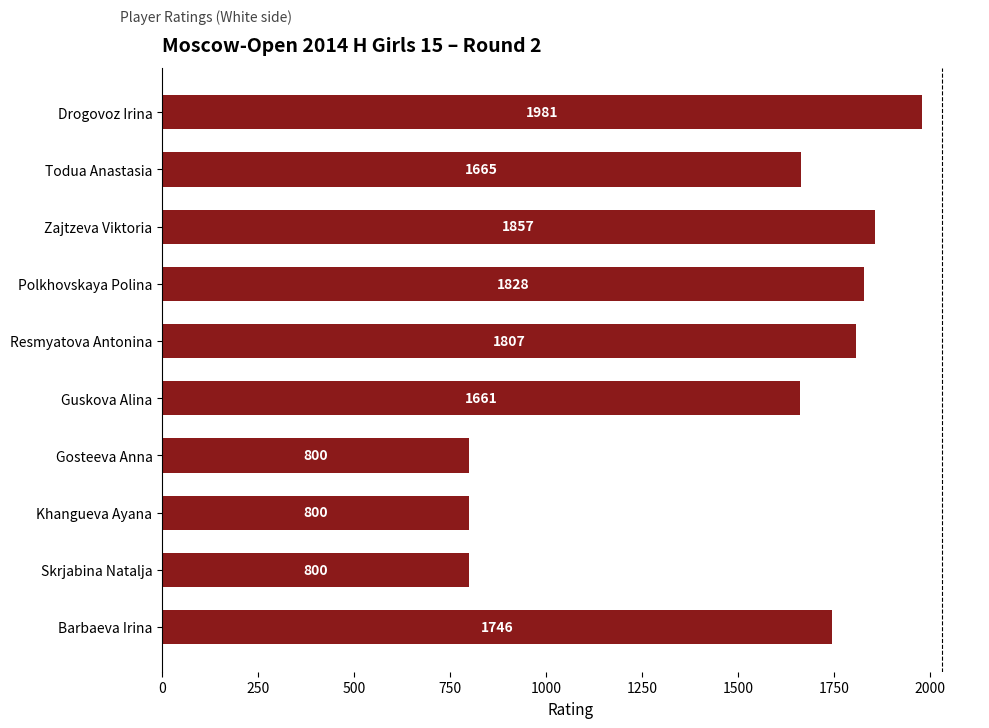

What is the maximum value shown in the chart?

1981